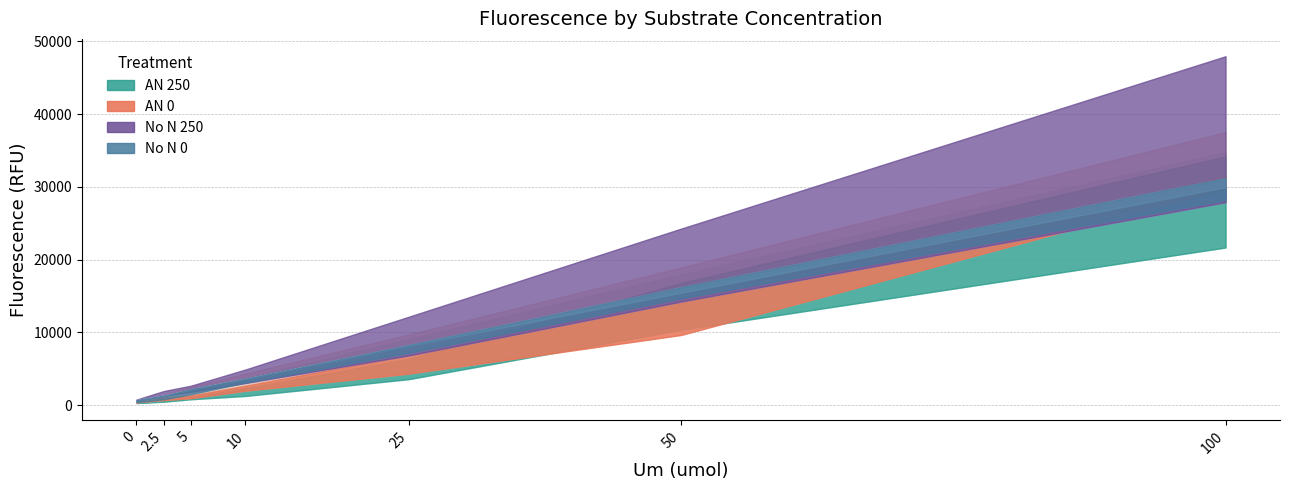

At which label does AN 0 reach its peak?

100